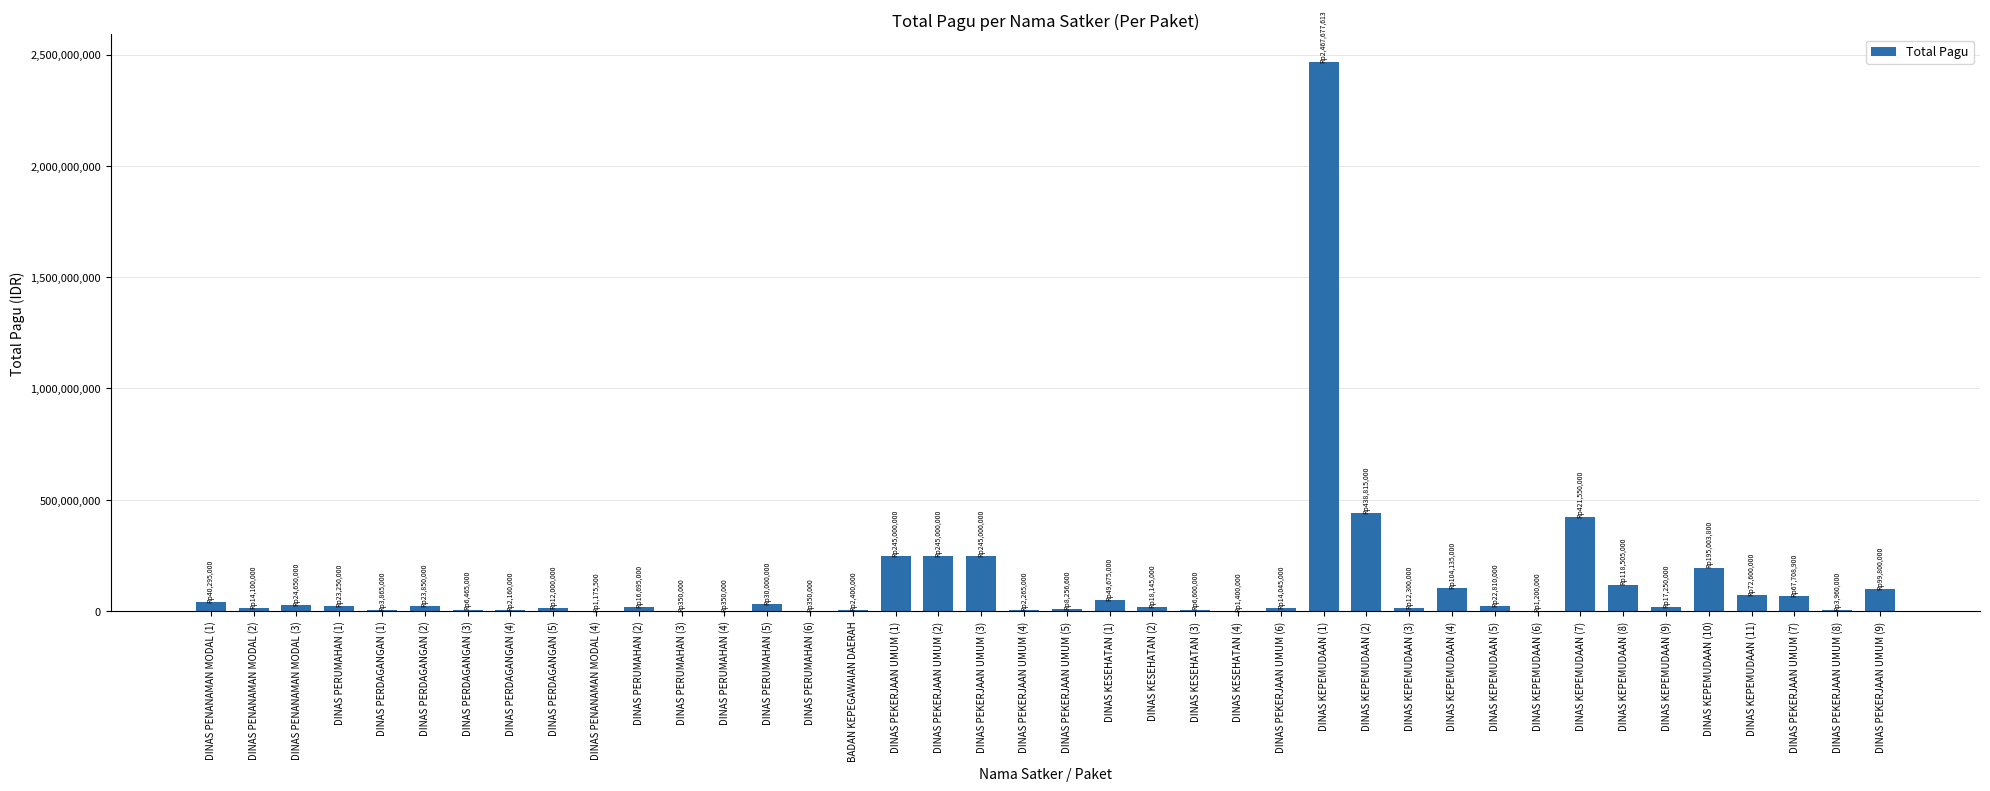

What is the sum of all values?

5080657413